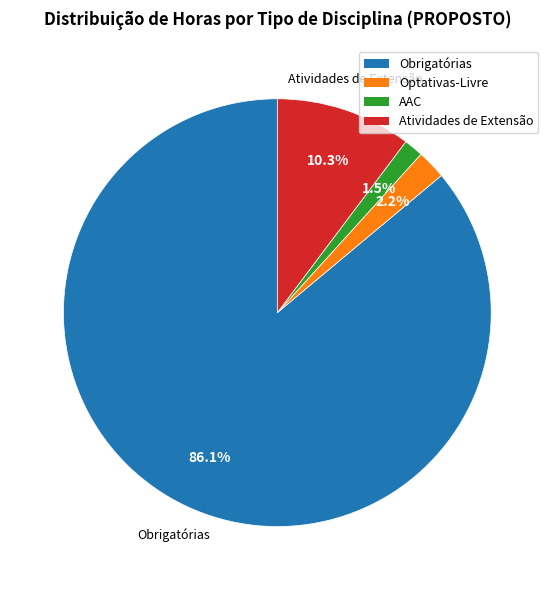

To the nearest percent, what is the difference between the AAC and Obrigatórias slice percentages?

85%